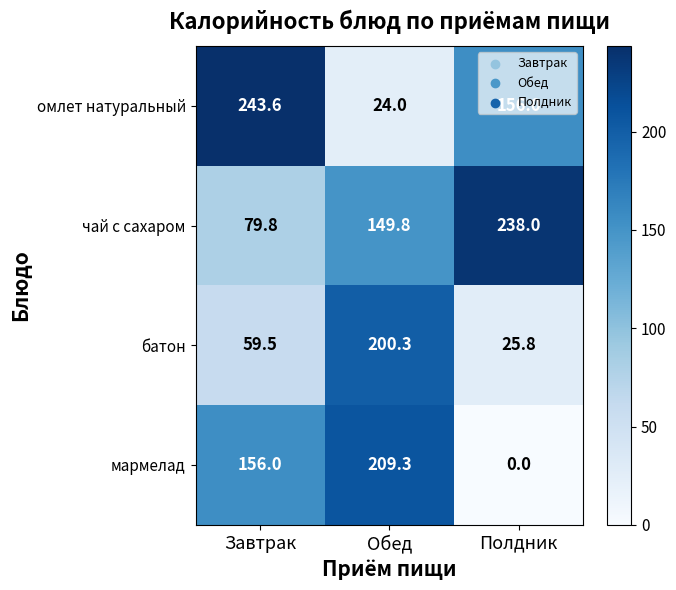

At which label is омлет натуральный closest to 133?

Полдник